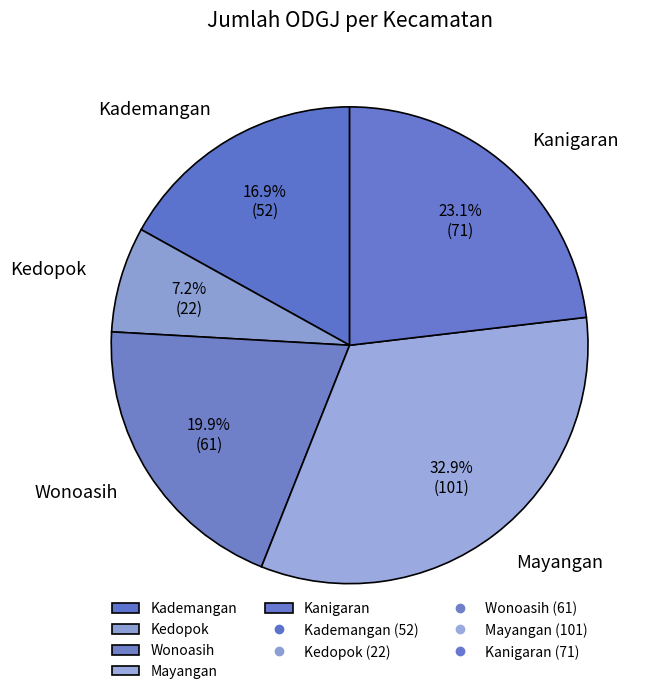

What percentage is the Kademangan slice, to the nearest percent?

17%